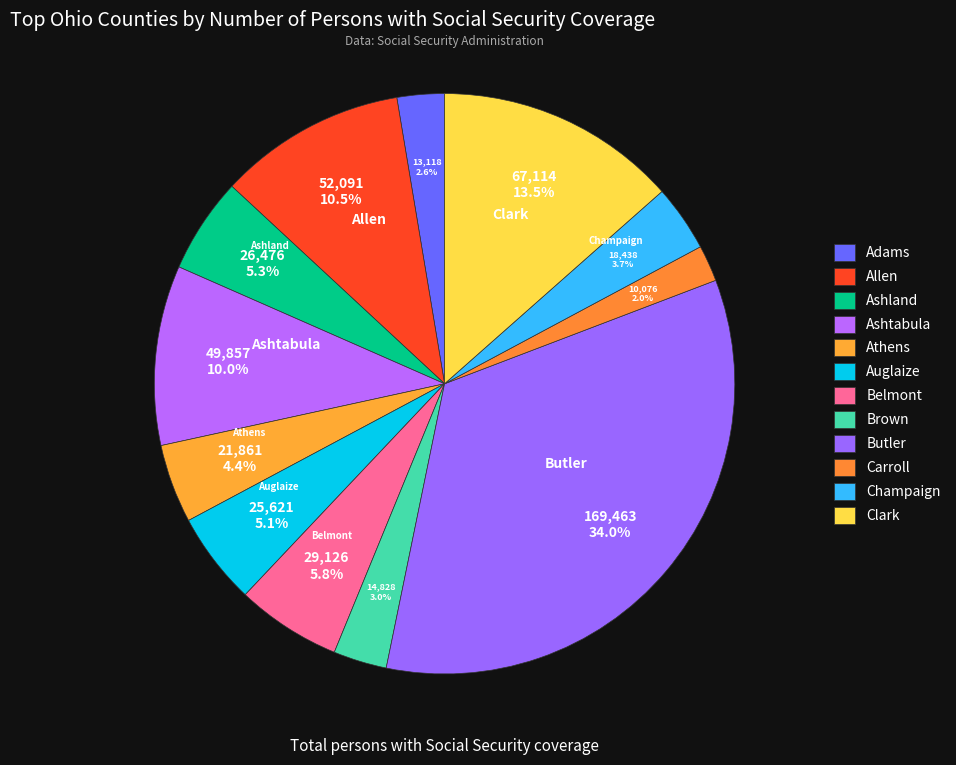

True or false: Ashtabula accounts for 1% of the total.

False